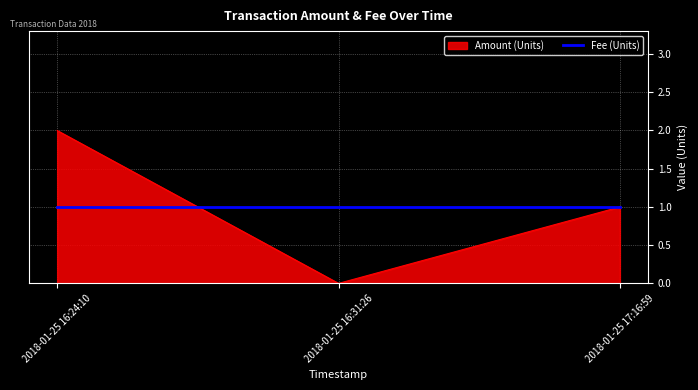

At 2018-01-25 16:24:10, list the series in order from smallest to largest.

Fee (Units), Amount (Units)